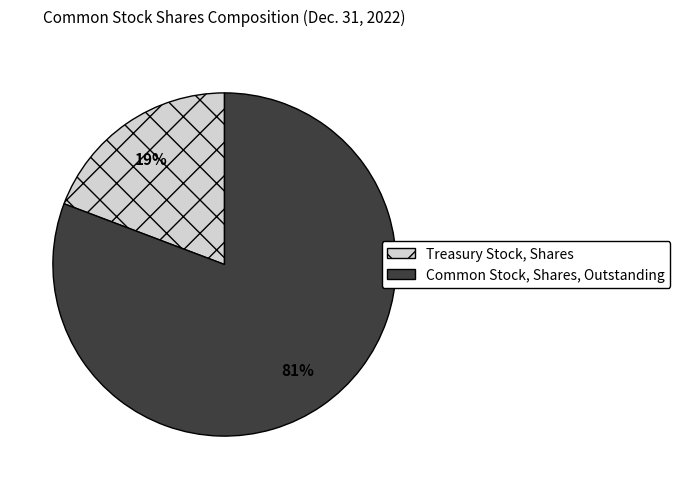

How many segments does this pie chart have?

2